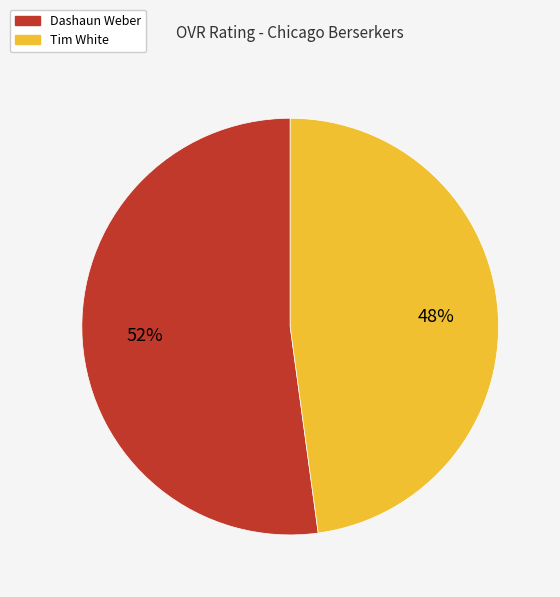

The Tim White slice represents 48% of the pie. True or false?

True